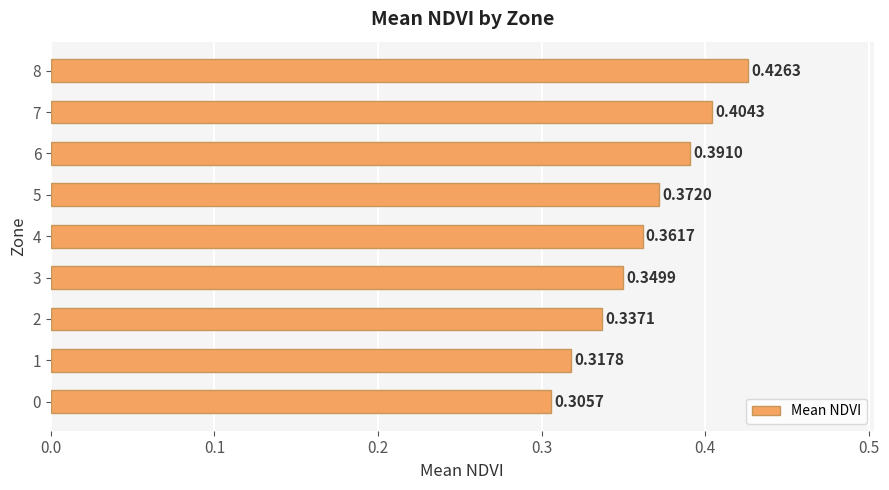

Between 3 and 1, which is larger?

3